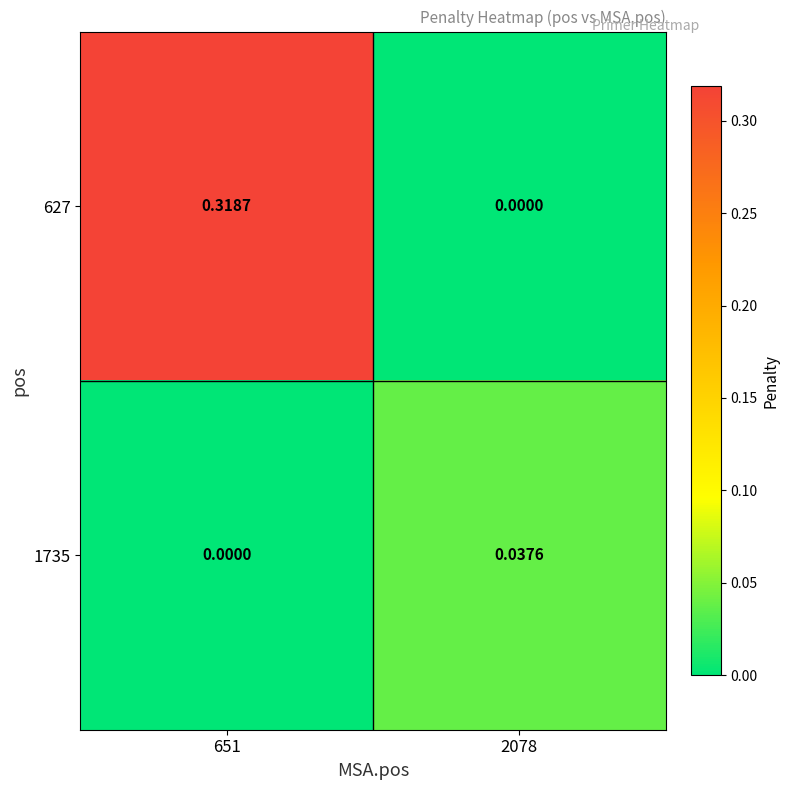

Which series has the largest range (max minus min)?

627